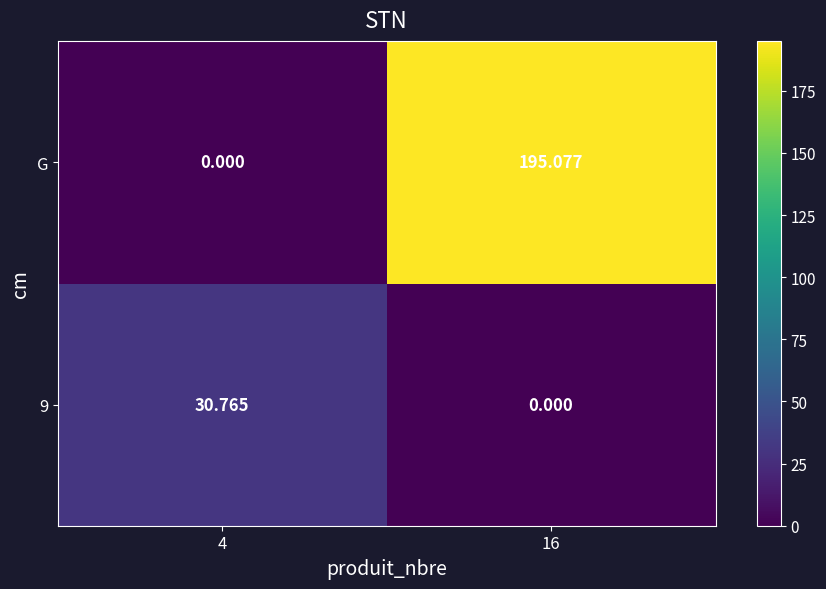

Which category has the lowest value in the G series?

4